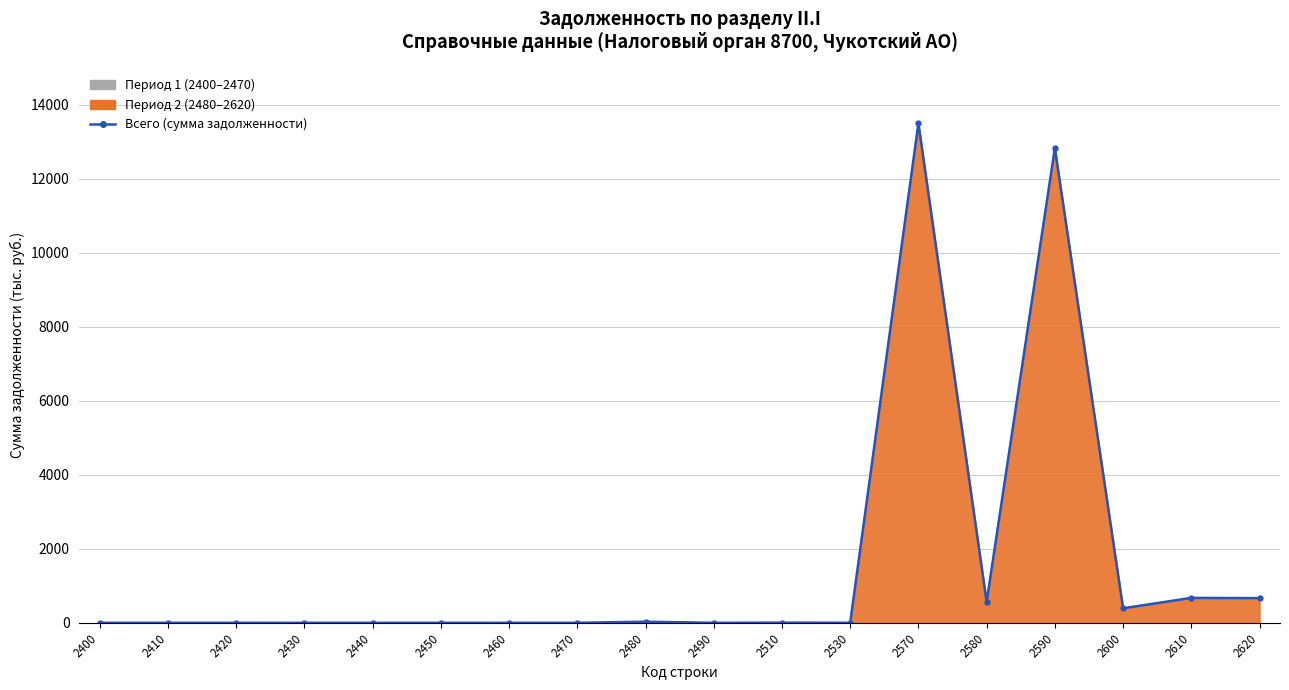

Does the chart have visible grid lines?

Yes